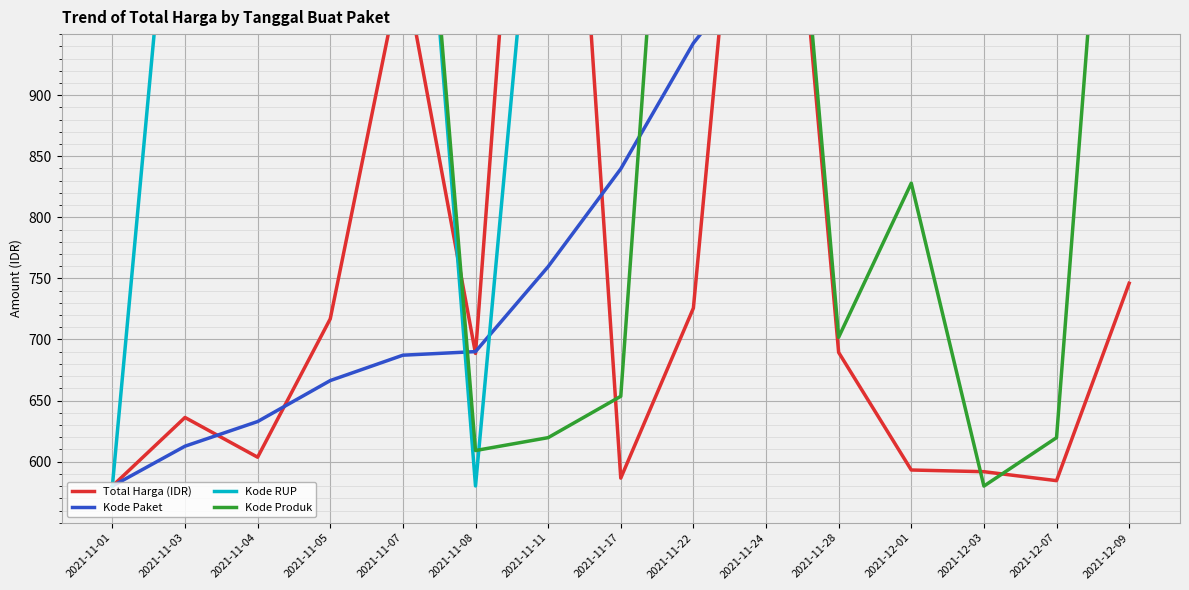

What is the approximate value of Kode RUP at 2021-11-17?

1333.7